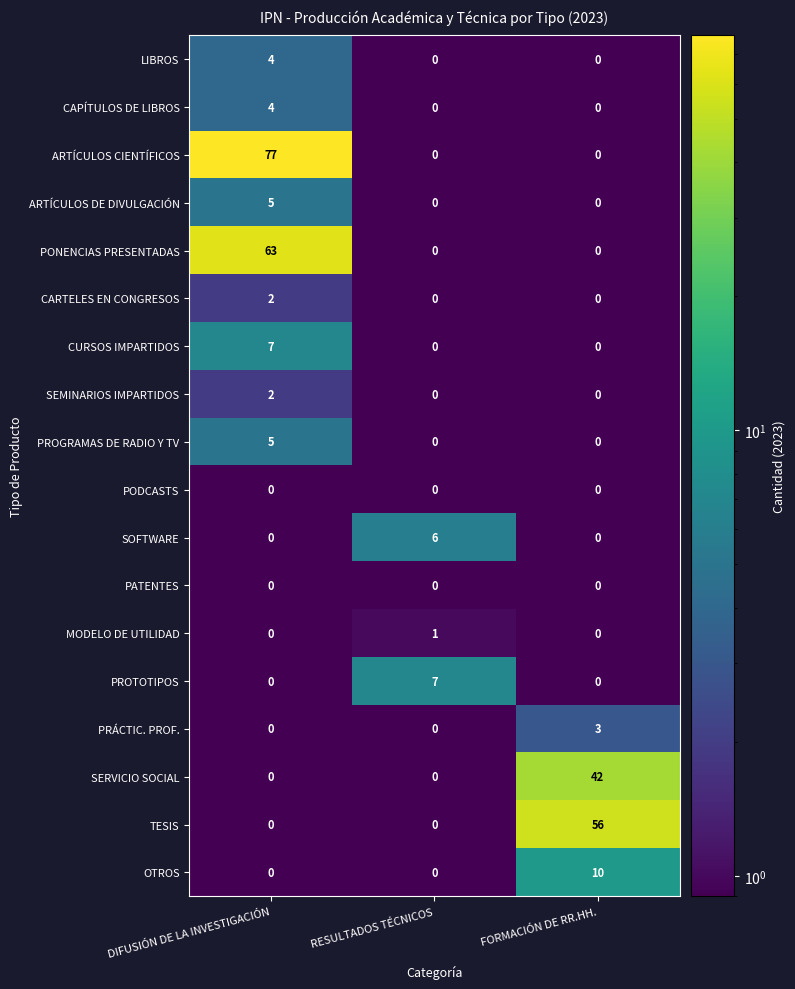

Which series changed the most between DIFUSIÓN DE LA INVESTIGACIÓN and RESULTADOS TÉCNICOS?

ARTÍCULOS CIENTÍFICOS